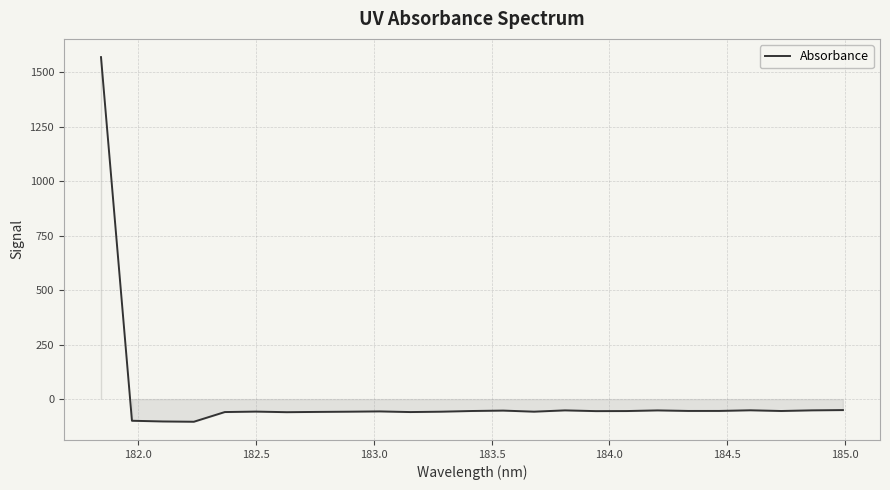

What is the greatest value displayed?

1568.4